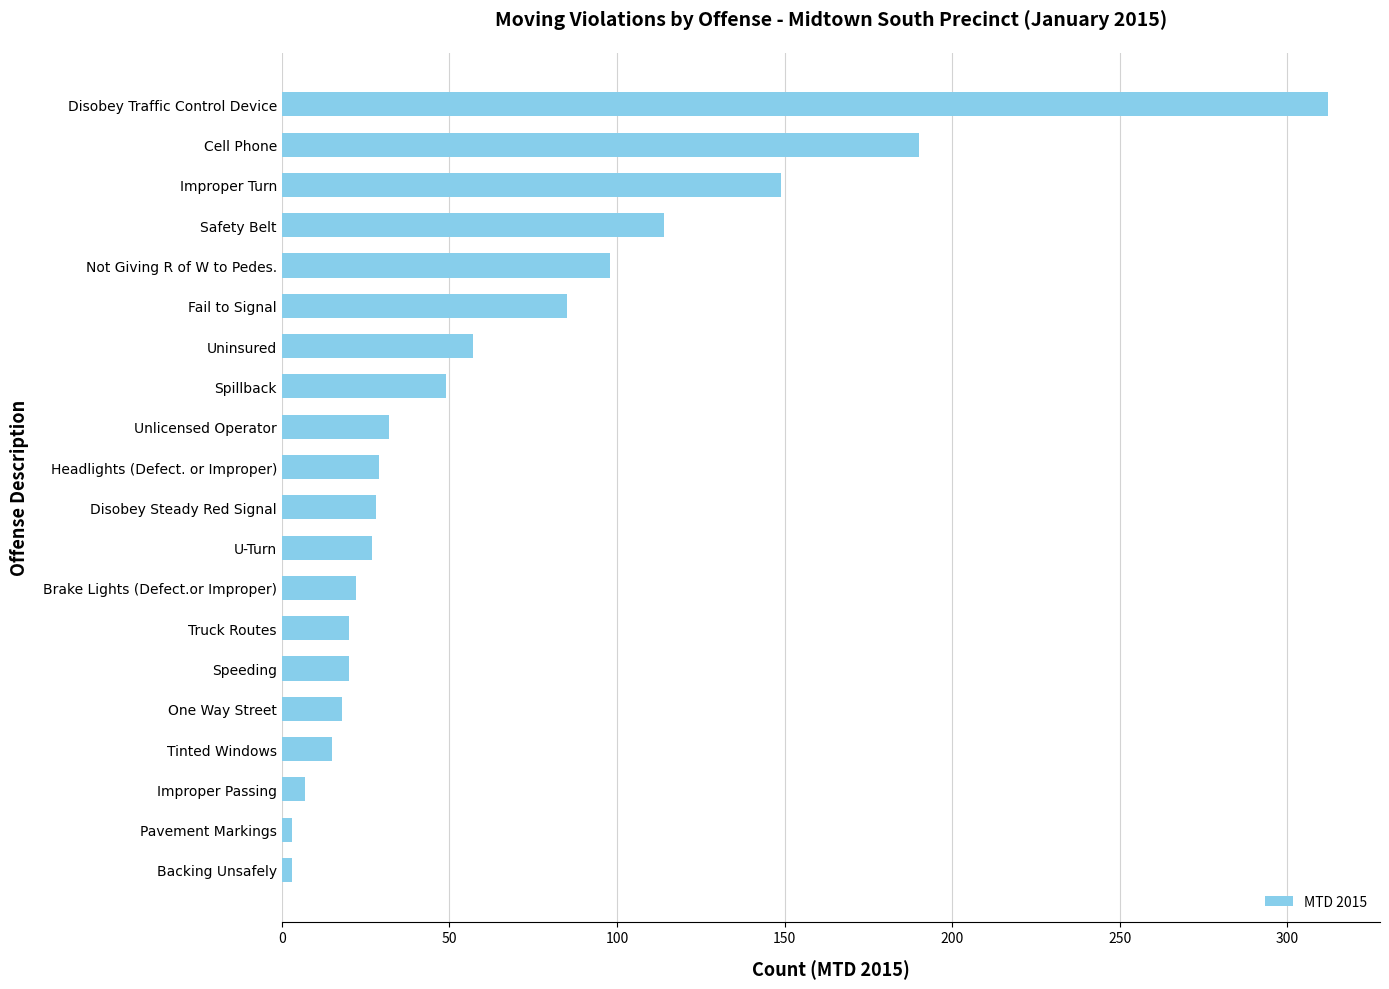

Where is the data nearest to the value 157?

Improper Turn